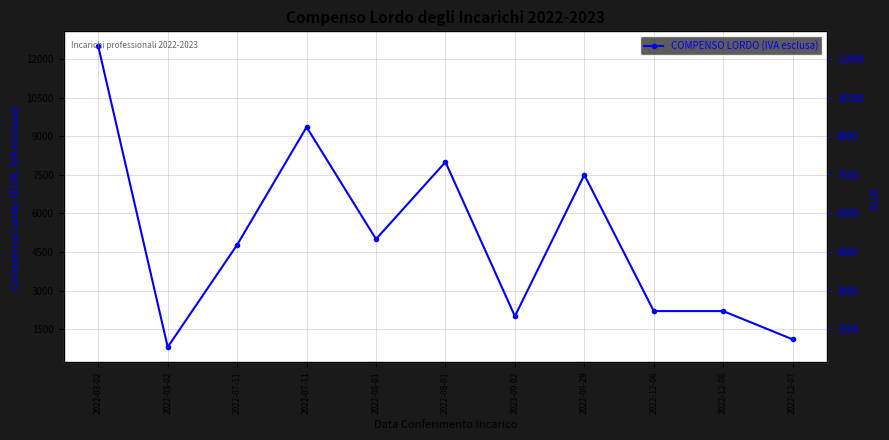

What is the change in value from 2023-09-02 to 2022-12-07?

-900